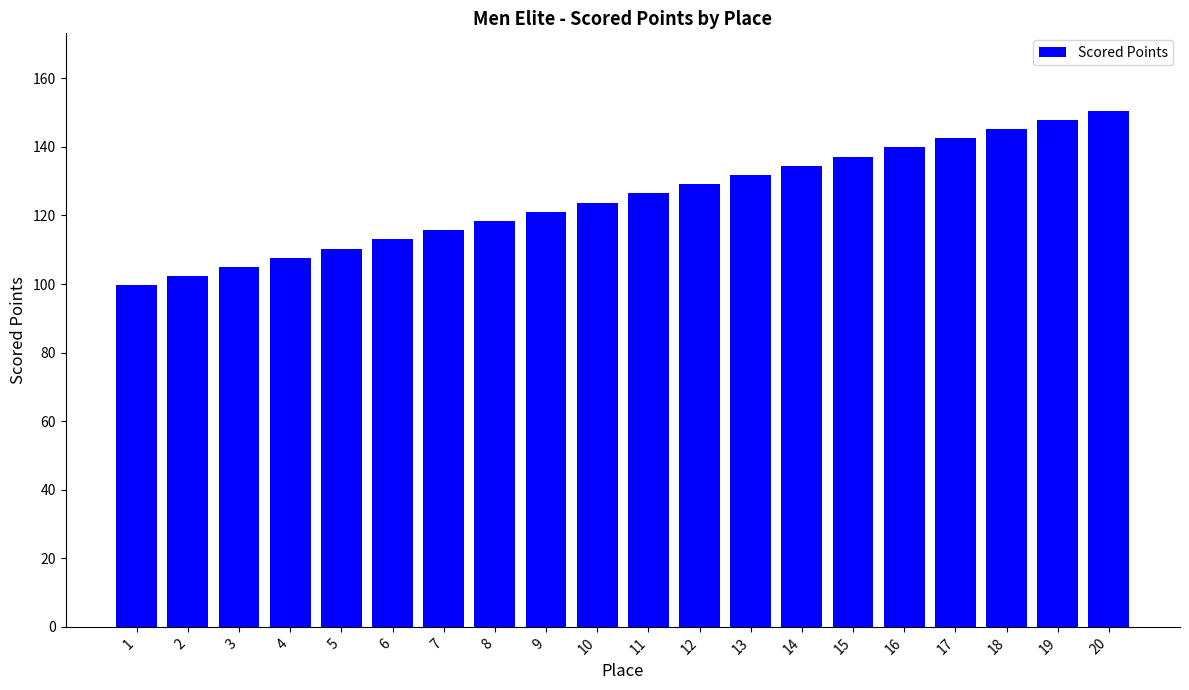

What is the difference between the values at 8 and 16?

21.4